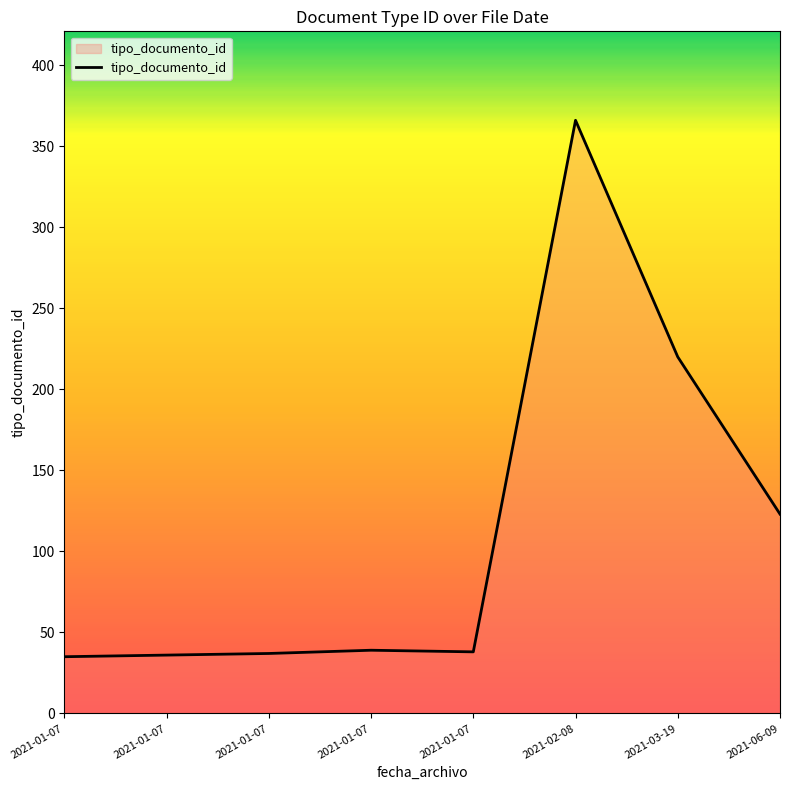

What is the change in value from 2021-01-07 to 2021-02-08?

+331